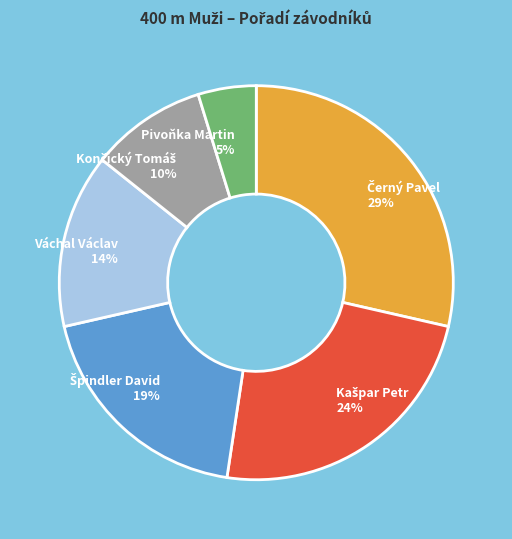

Is there a majority slice in this chart?

No